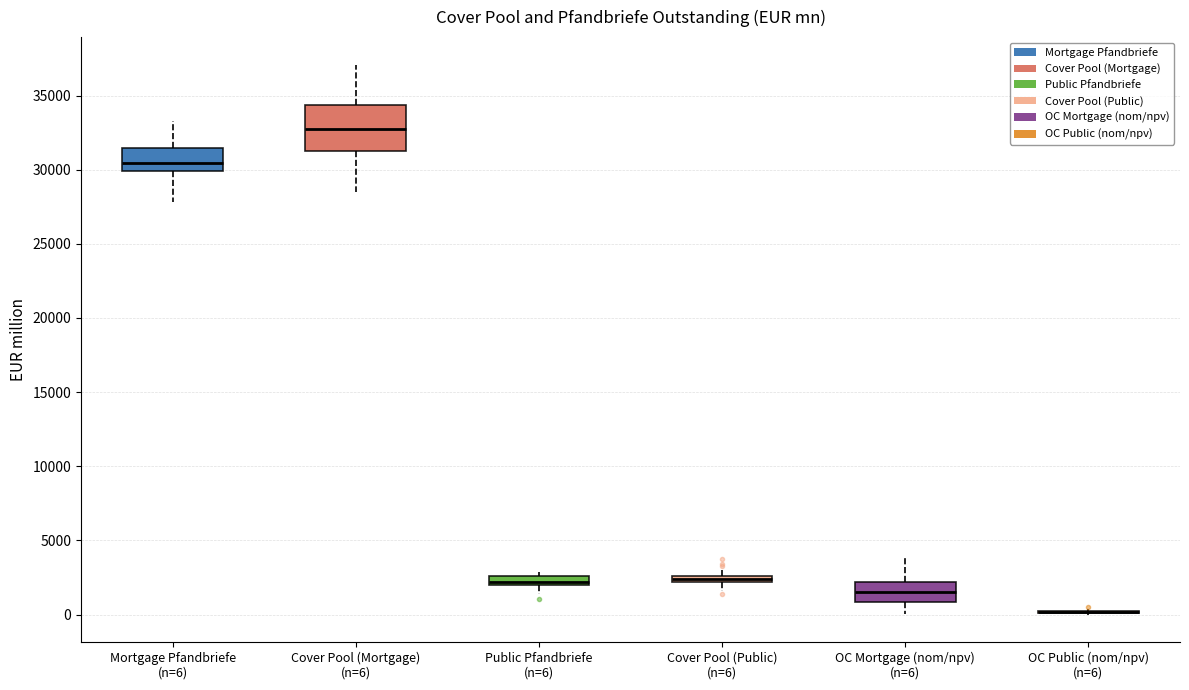

Comparing the boxes themselves (not the whiskers), which one is the tallest?

Cover Pool (Mortgage) (n=6)